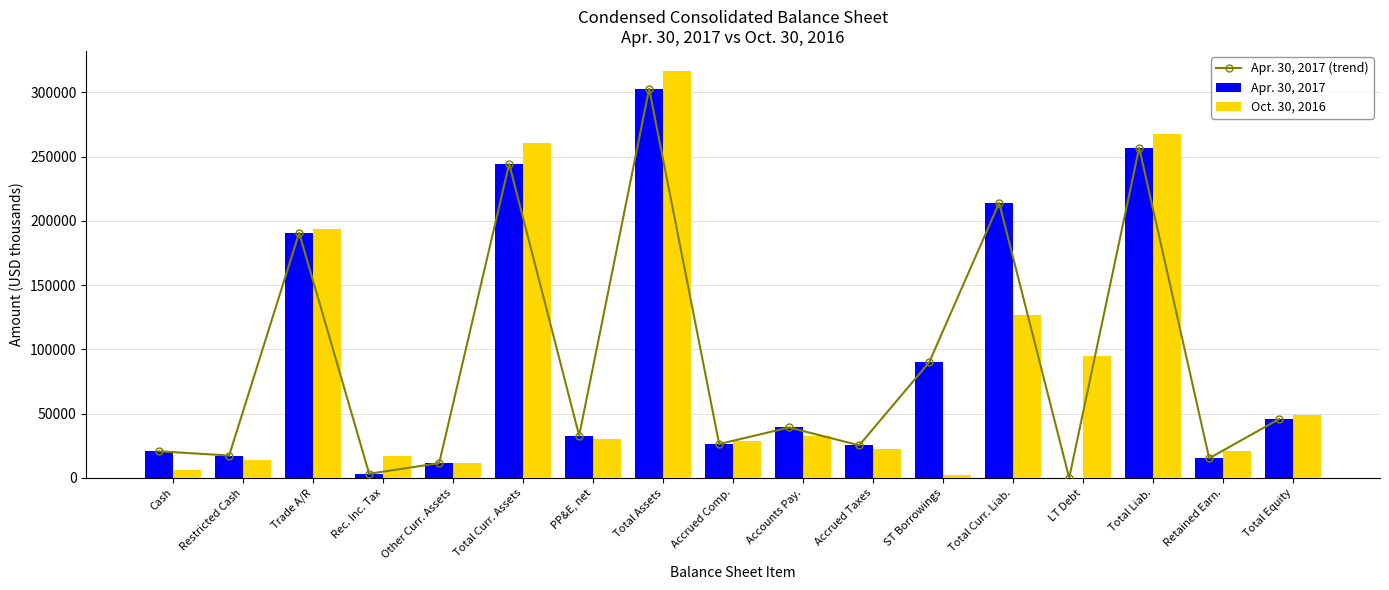

What is the average value of the Oct. 30, 2016 series?

87971